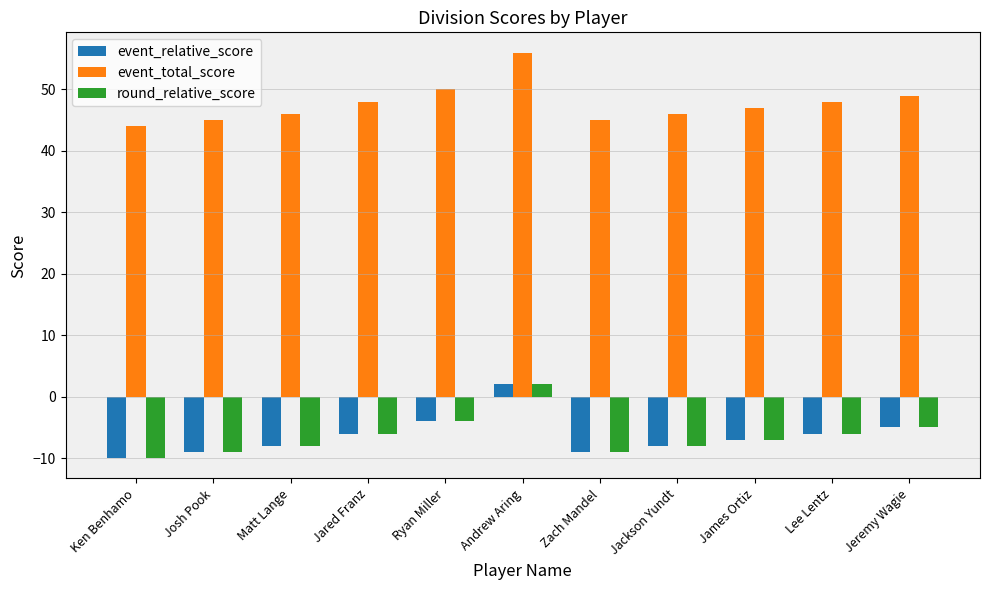

What is the difference between the second highest and minimum values in the event_relative_score series?

6